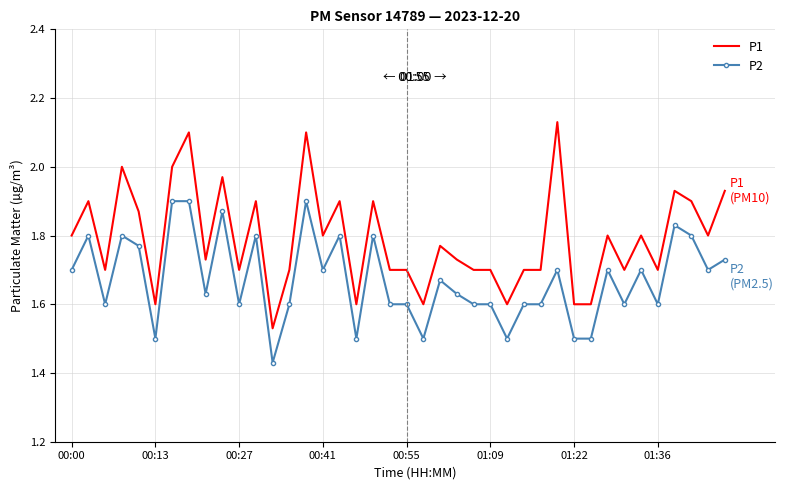

What are all the series names shown in the legend?

P1, P2